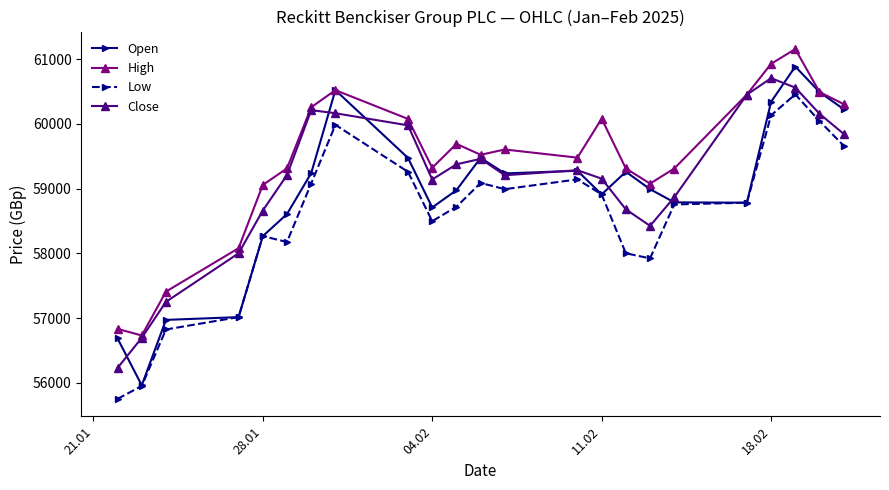

Which series has the largest total across all categories?

High